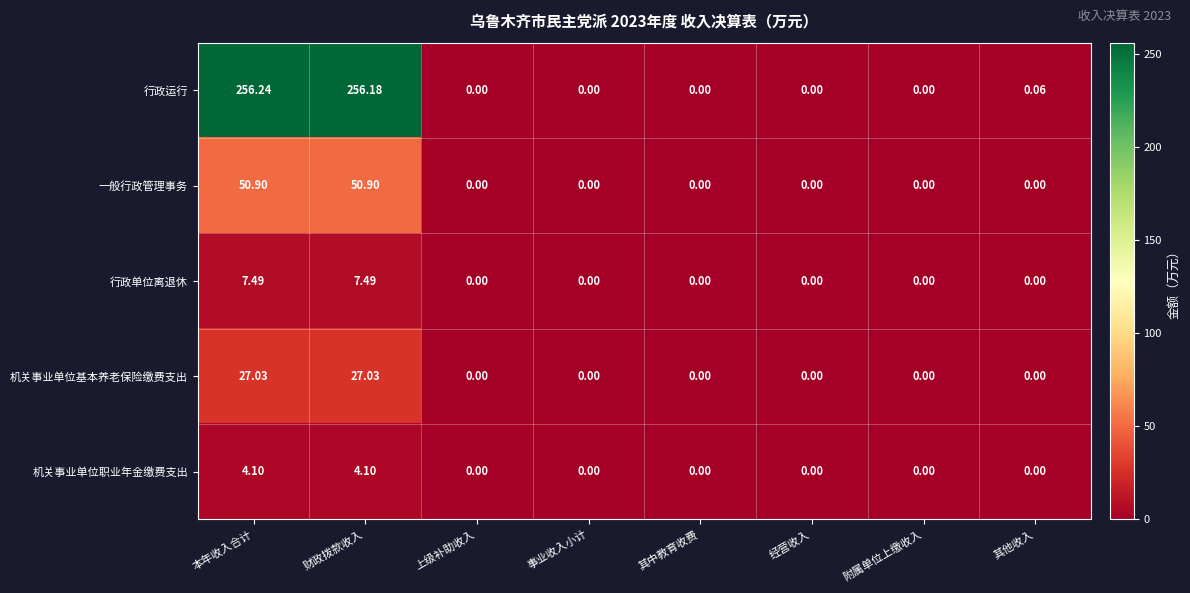

Which label corresponds to the largest value in the chart?

本年收入合计